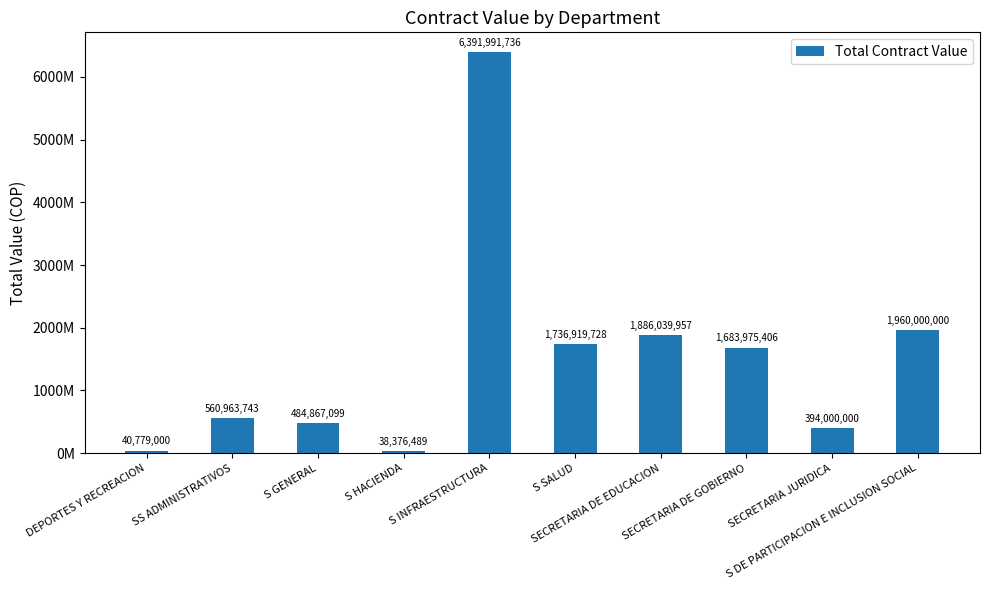

The value at S GENERAL is 484867099. True or false?

True